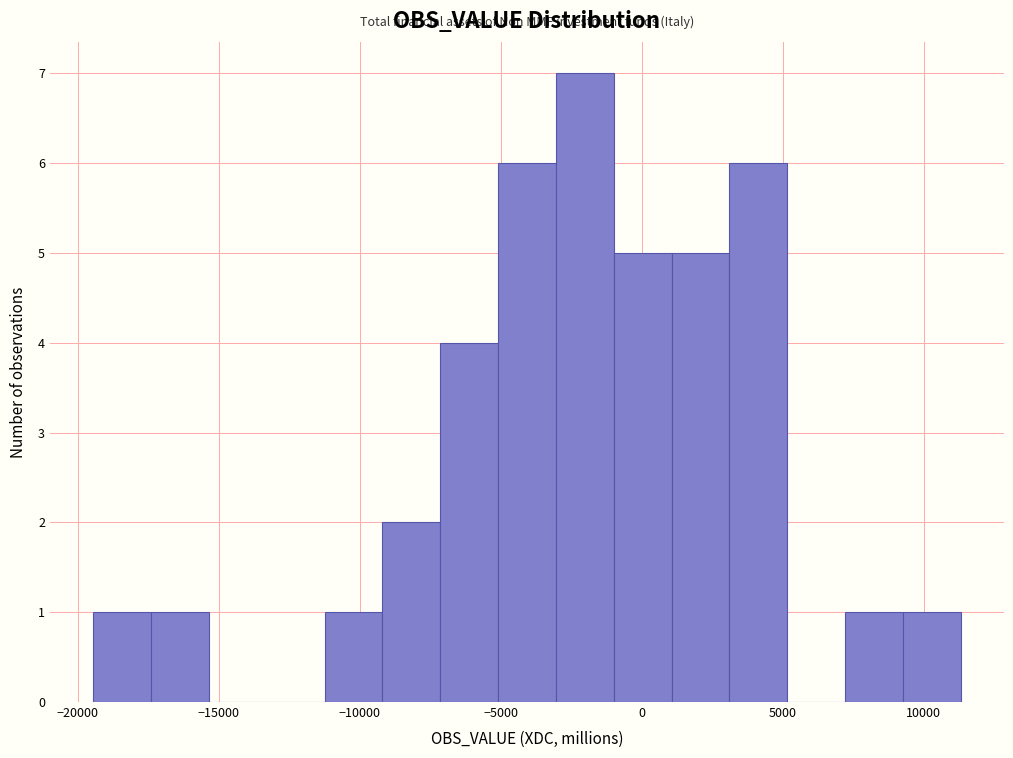

Reading left to right, transcribe this chart: for each bar, give the range it covers on the x-axis and its height. Neither the bar edges nor the heights are printed on the chart, so give them approximately, as read against the axes.

-19500 to -17500: 1
-17500 to -15500: 1
-15500 to -13500: 0
-13500 to -11500: 0
-11500 to -9000: 1
-9000 to -7000: 2
-7000 to -5000: 4
-5000 to -3000: 6
-3000 to -1000: 7
-1000 to 1000: 5
1000 to 3000: 5
3000 to 5000: 6
5000 to 7000: 0
7000 to 9500: 1
9500 to 11500: 1